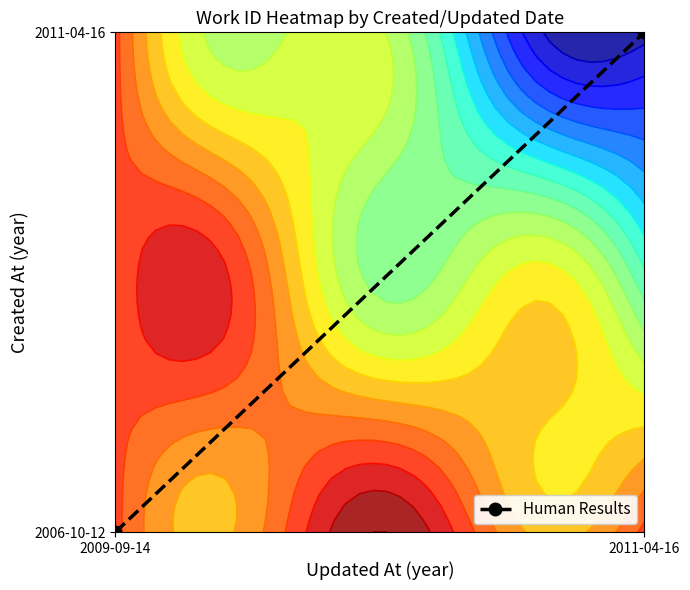

Approximately how many times larger is the value at 2009-09-14 compared to 2011-04-16?

1.0